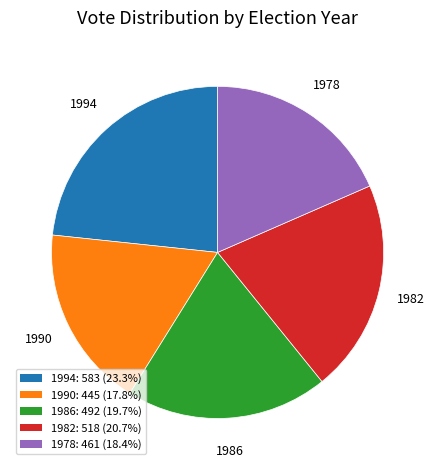

Do 1990 and 1986 together represent more than half of the pie?

No